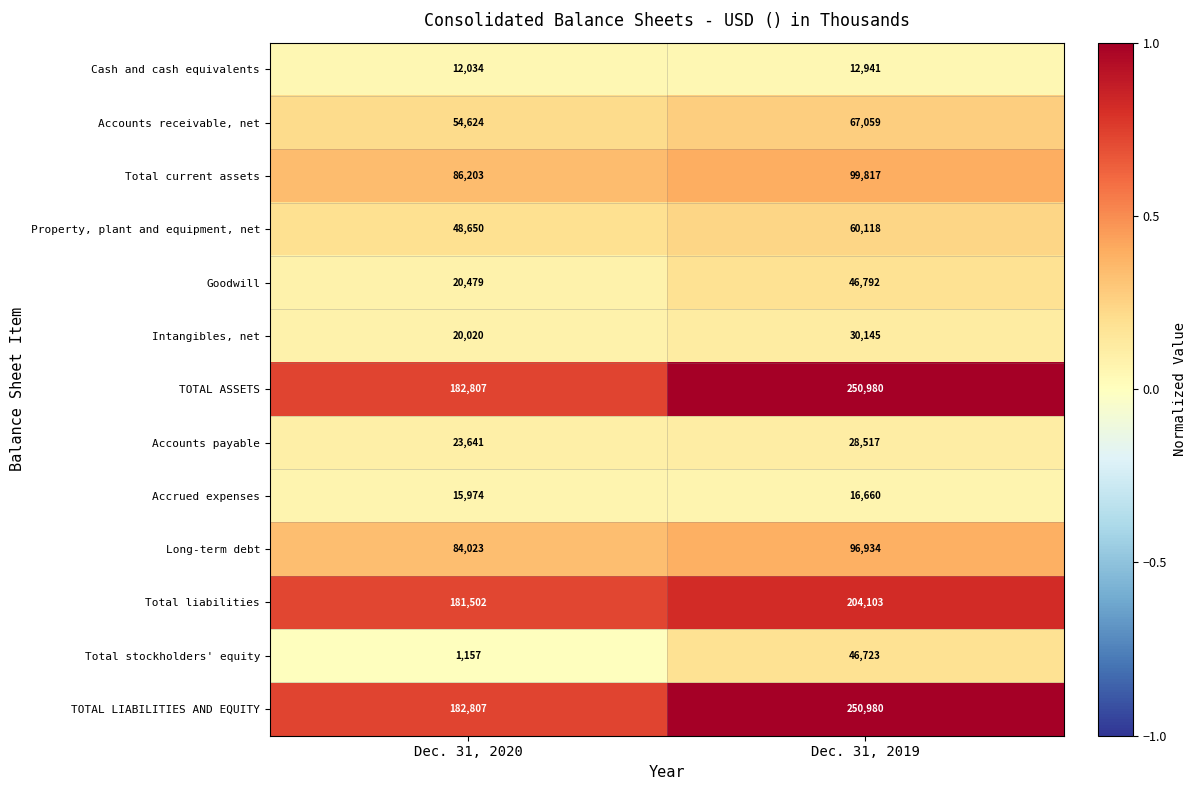

The Total liabilities series shows 36612 at Dec. 31, 2020. True or false?

False